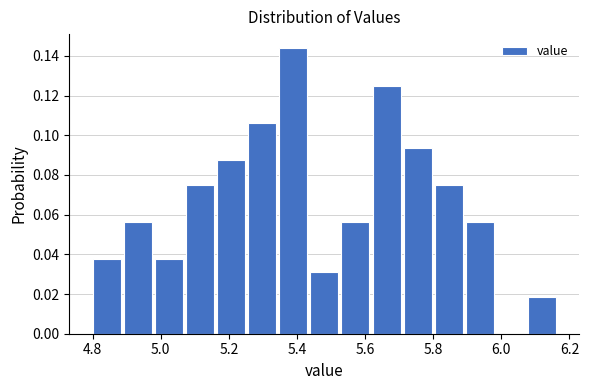

Over which range of the x-axis is the bar tallest?

5.34 to 5.44